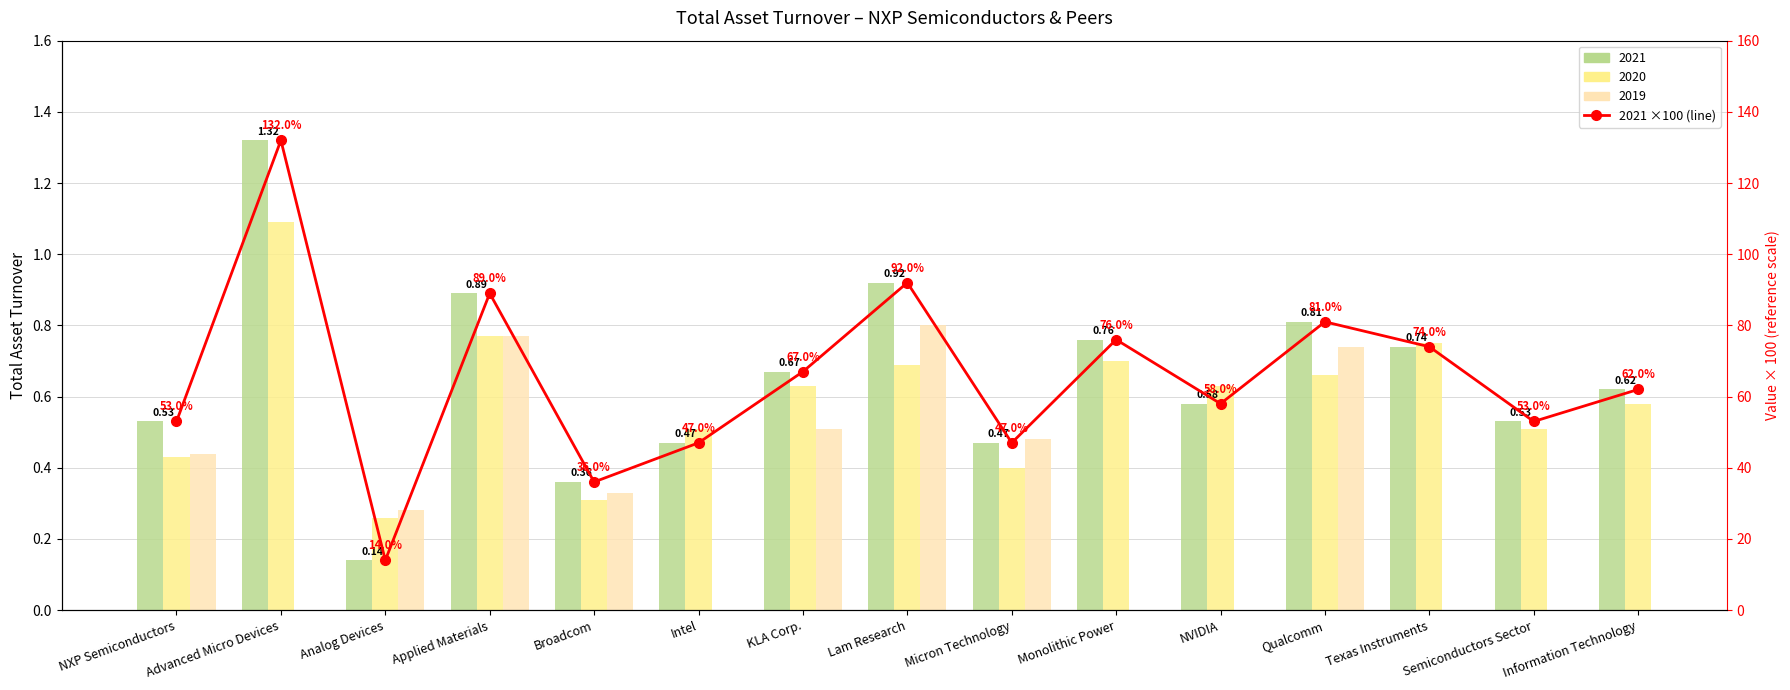

Rank the categories by value from lowest to highest.

Analog Devices, Broadcom, Intel, Micron Technology, NXP Semiconductors, Semiconductors Sector, NVIDIA, Information Technology, KLA Corp., Texas Instruments, Monolithic Power, Qualcomm, Applied Materials, Lam Research, Advanced Micro Devices